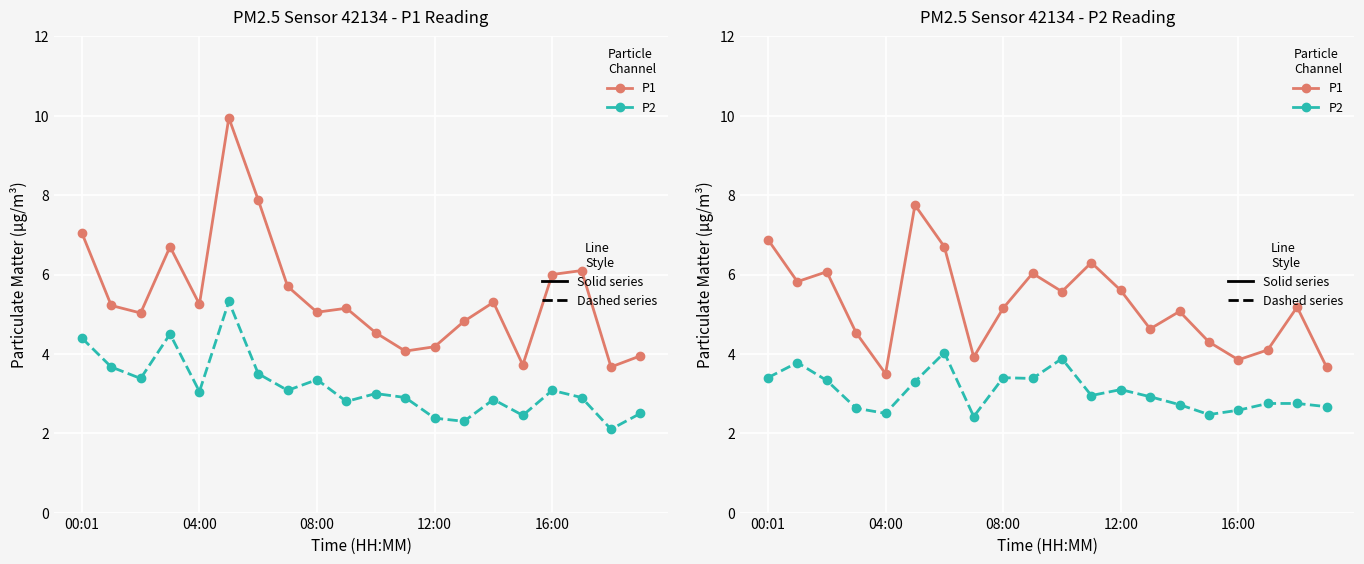

What is the average value of the P2 (dashed) series?

3.0